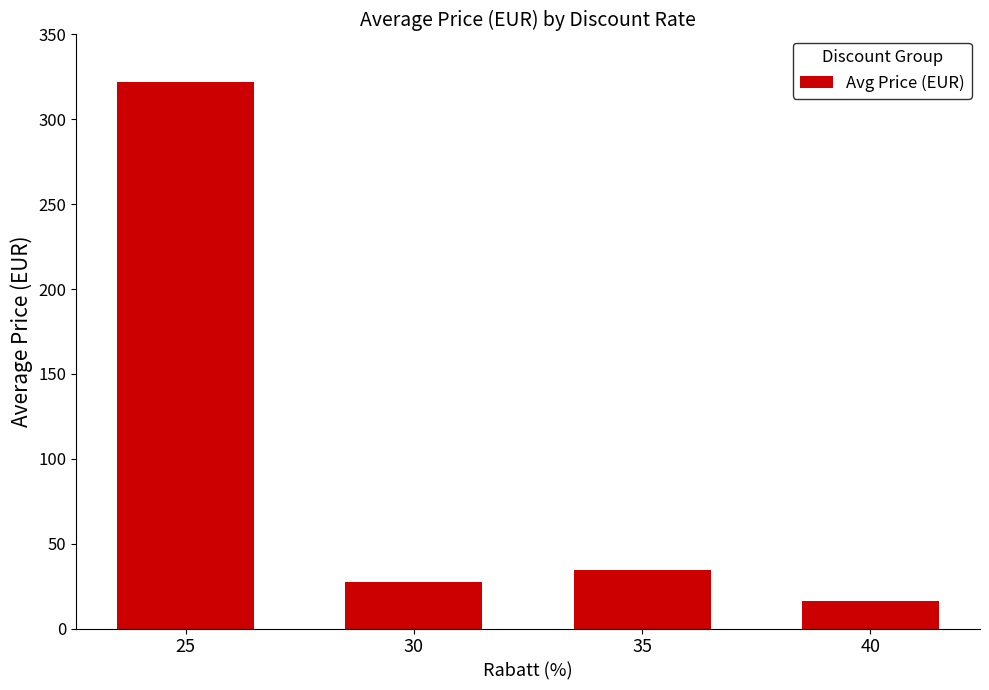

The value at 30 is 27.5. True or false?

True